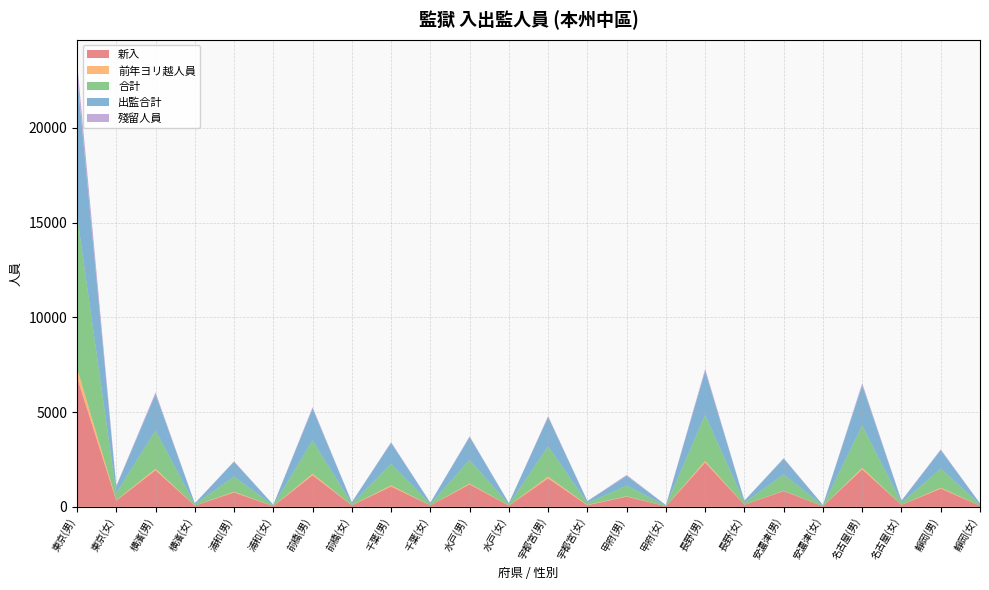

Reading right to left, what are all the values shown in this chart?

新入: 61	962	103	1981	33	834	110	2339	31	539	85	1505	64	1186	75	1076	79	1669	36	760	61	1933	330	6837
前年ヨリ越人員: 1	49	2	79	1	20	0	83	0	22	17	92	3	46	0	63	3	84	2	40	1	81	21	491
合計: 62	1012	113	2231	34	857	110	2429	31	562	102	1598	67	1247	75	1139	82	1754	38	803	62	2015	381	8078
出監合計: 59	966	106	2120	33	832	107	2305	29	506	101	1537	65	1207	71	1095	81	1674	35	776	61	1910	340	7358
殘留人員: 3	46	7	111	1	25	3	124	2	56	1	61	2	40	4	44	1	80	3	27	1	105	41	720